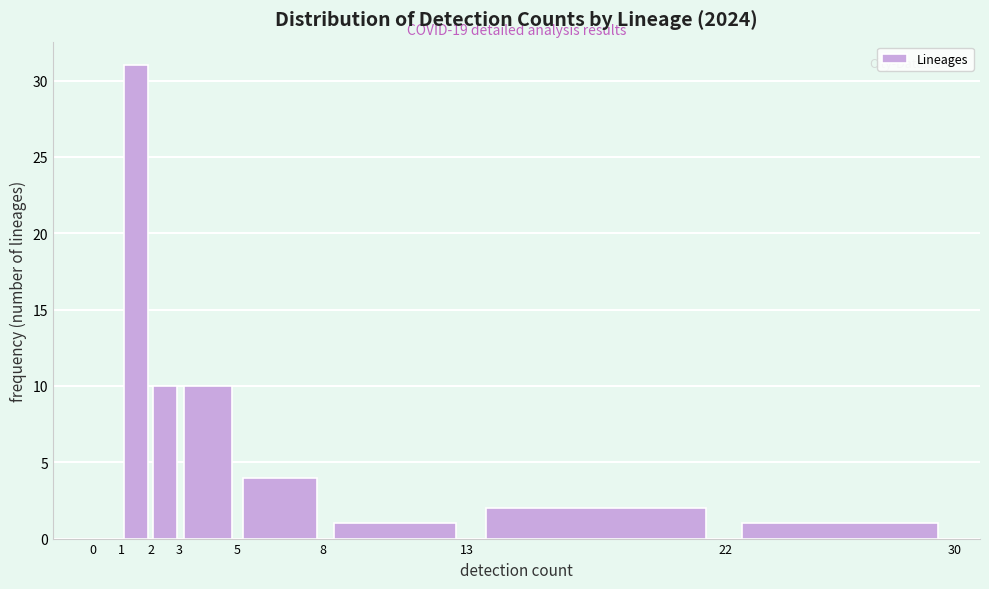

Which range on the x-axis has the tallest bar?

1 to 2